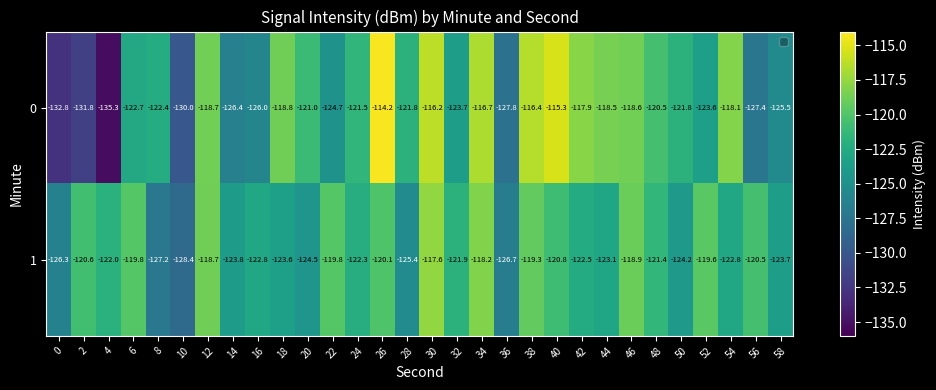

What is the difference between the 1 values at 46 and 38?

0.4